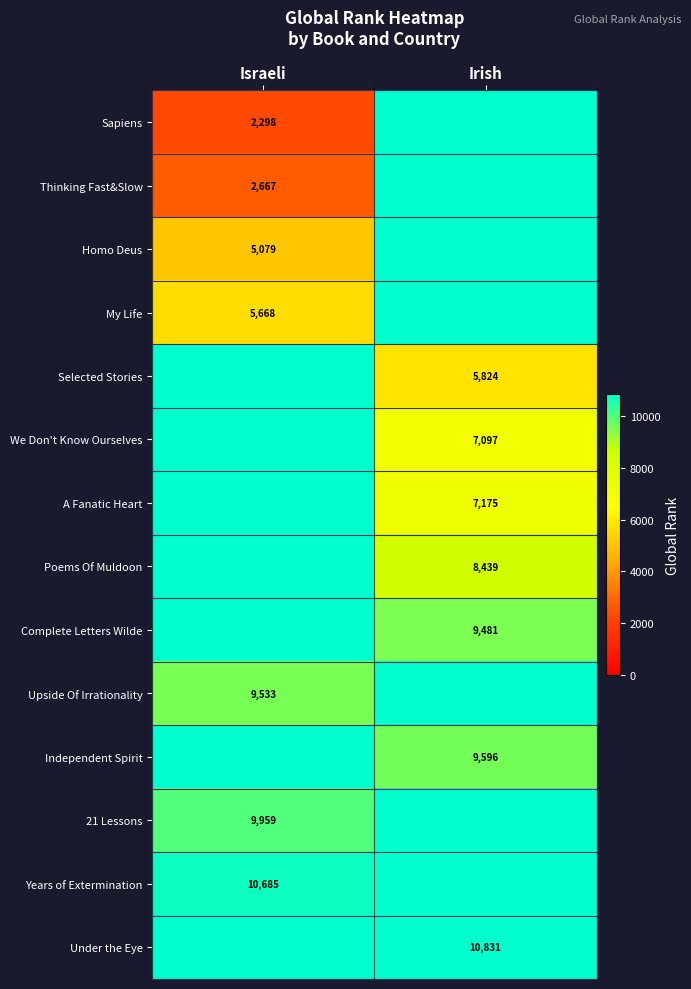

How many series are shown in this chart?

14